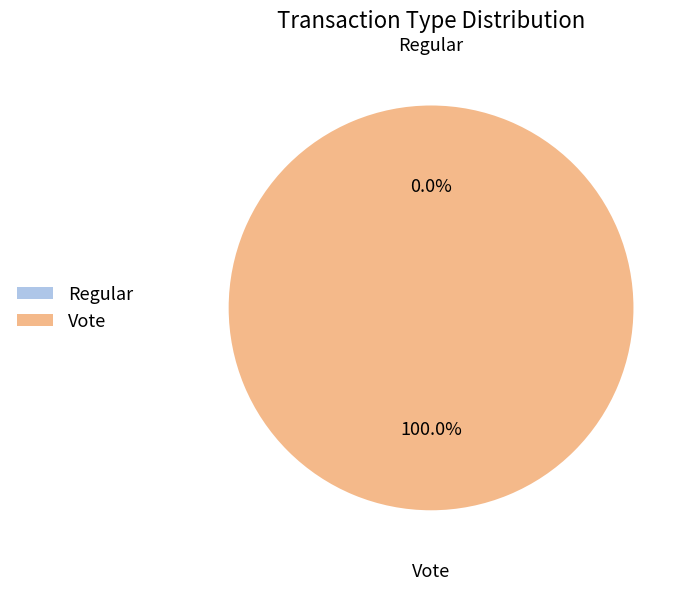

Do Vote and Regular together represent more than half of the pie?

Yes